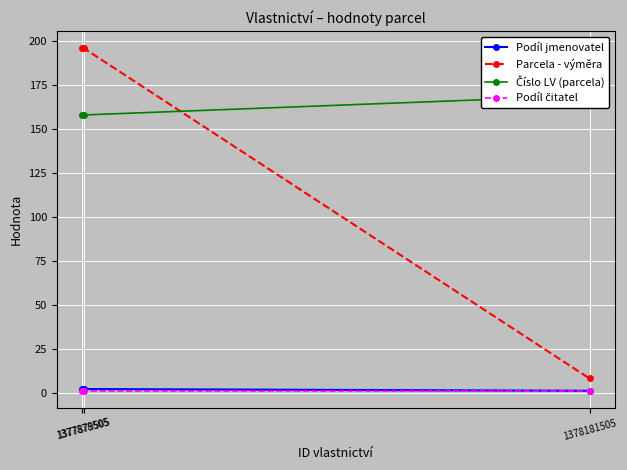

What is the value of the Podíl jmenovatel point at the 3rd from the left?

1